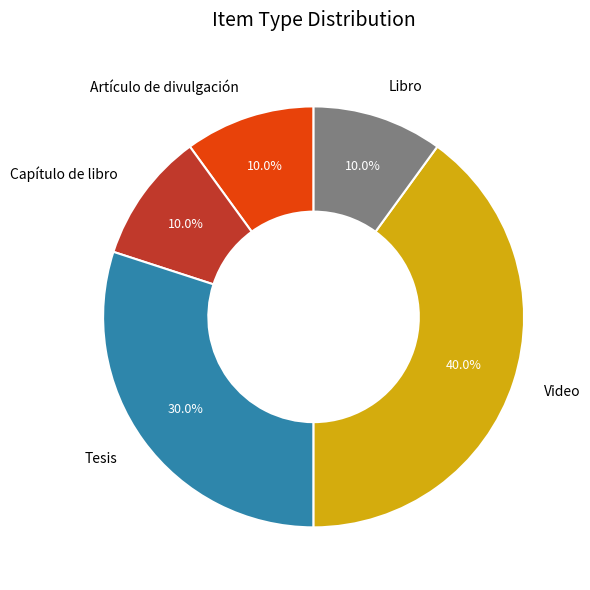

Which slice is the largest?

Video